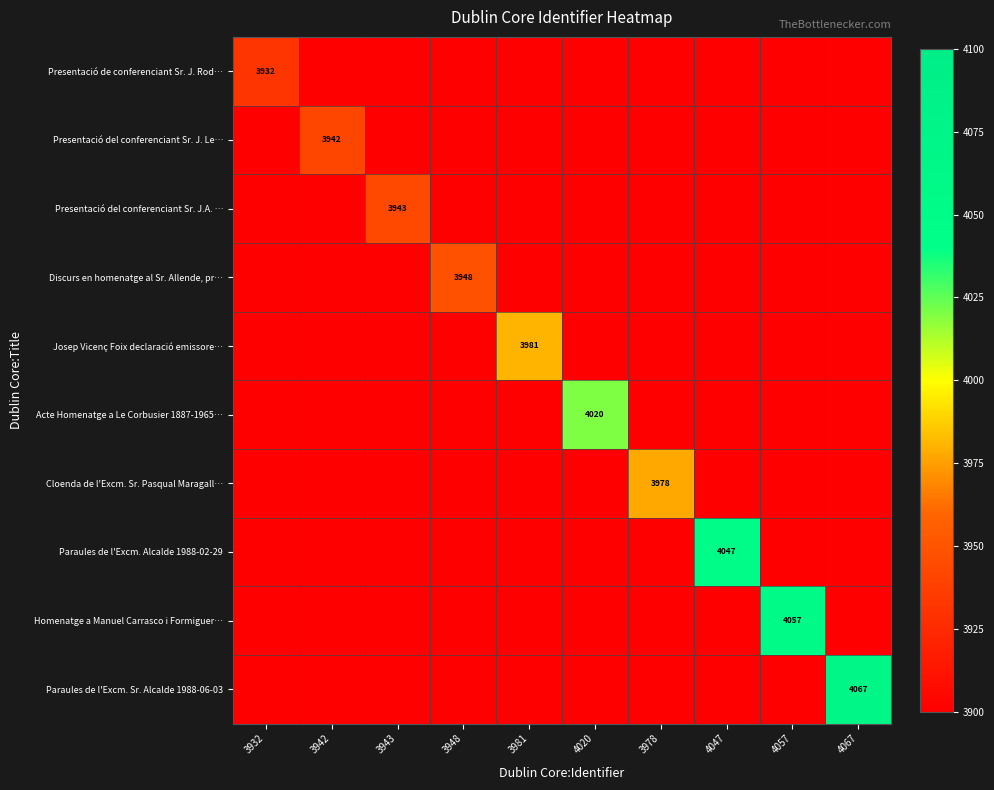

How many data points in Acte Homenatge a Le Corbusier 1887-1965… are above 0?

1